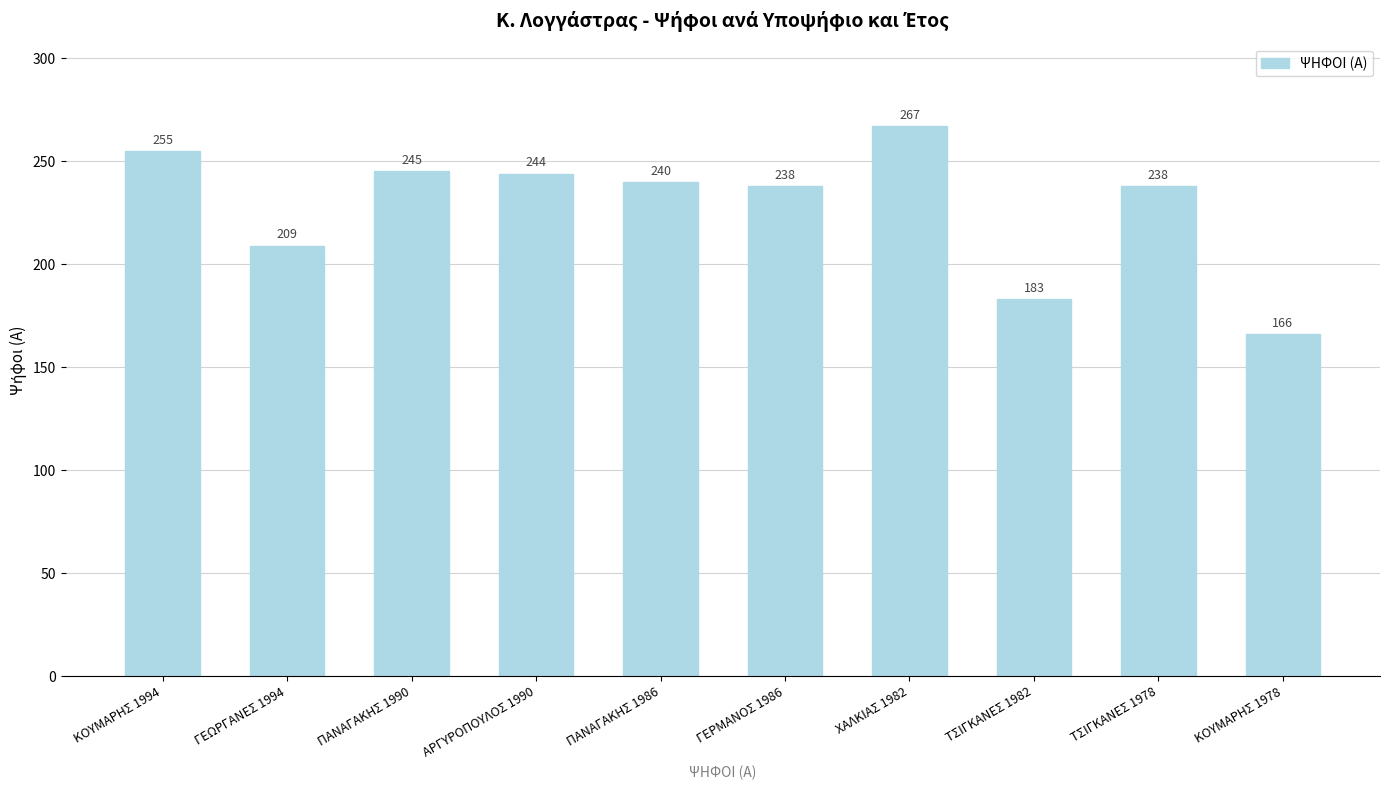

Are the bars grouped side by side (vs. stacked)?

No